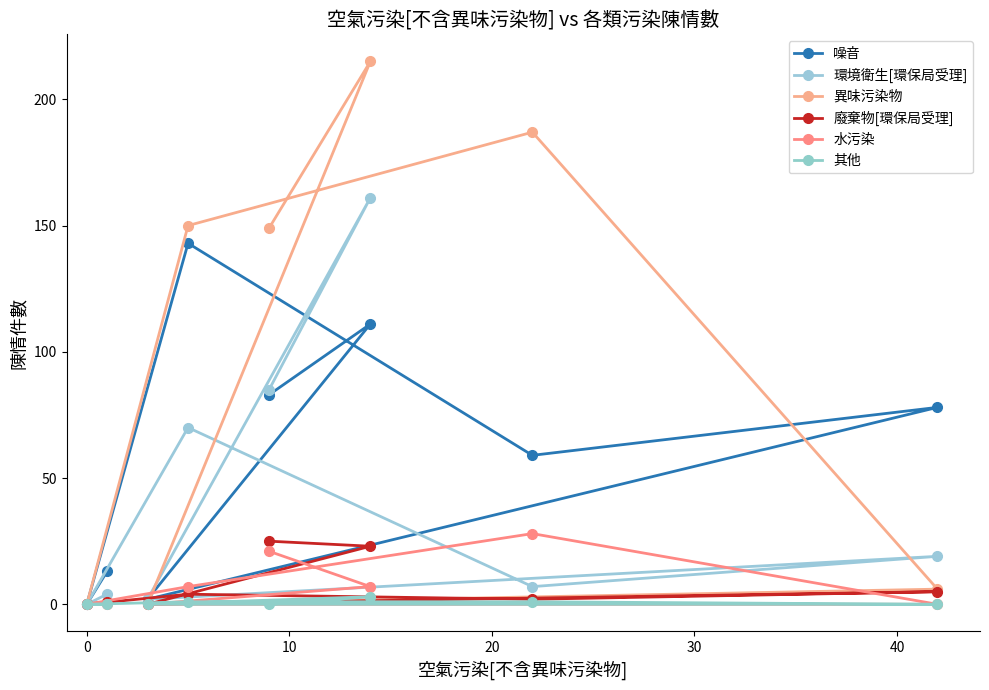

Reading left to right, what are all the values shown in this chart?

噪音: 0	13	2	143	83	111	59	78
環境衛生[環保局受理]: 0	4	2	70	85	161	7	19
異味污染物: 0	1	0	150	149	215	187	6
廢棄物[環保局受理]: 0	1	0	4	25	23	2	5
水污染: 0	0	0	7	21	7	28	0
其他: 0	0	0	1	0	3	1	0